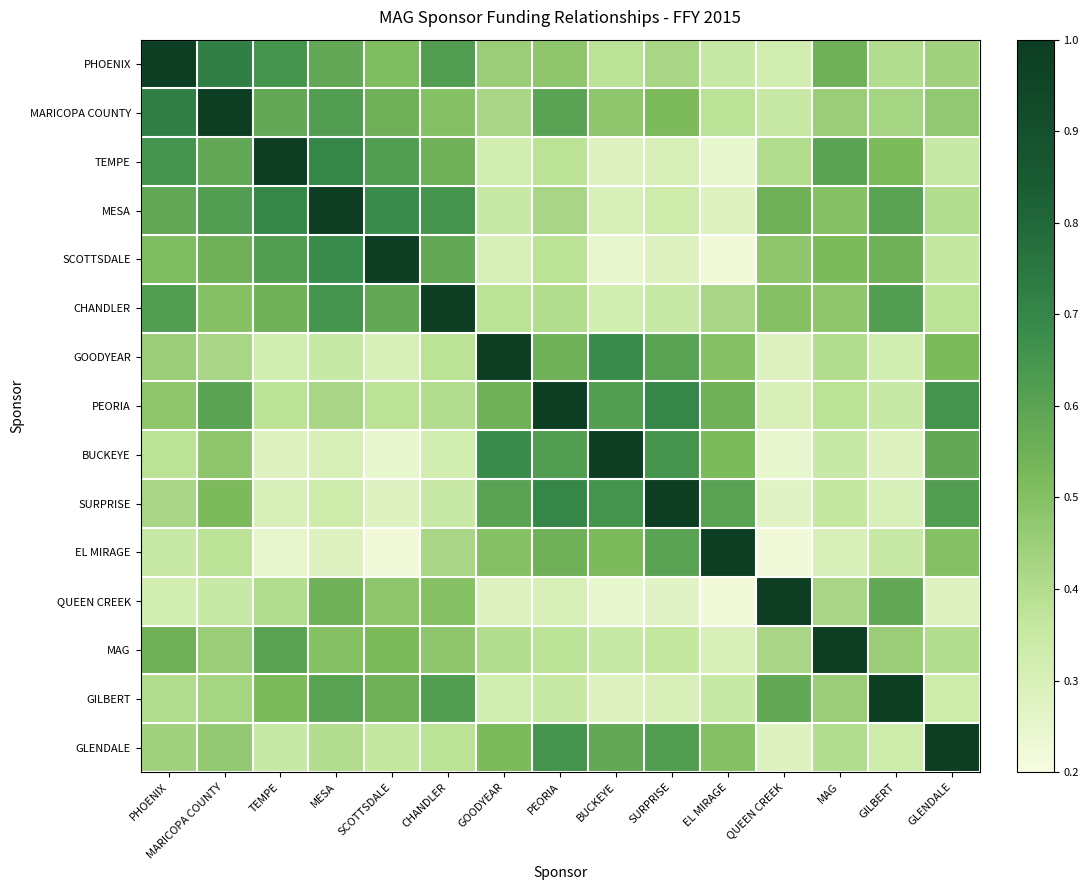

Reading left to right, list all the values displayed in this chart.

PHOENIX: PHOENIX=1.0	MARICOPA COUNTY=0.7	TEMPE=0.7	MESA=0.6	SCOTTSDALE=0.5	CHANDLER=0.6	GOODYEAR=0.5	PEORIA=0.5	BUCKEYE=0.4	SURPRISE=0.4	EL MIRAGE=0.3	QUEEN CREEK=0.3	MAG=0.6	GILBERT=0.4	GLENDALE=0.4
MARICOPA COUNTY: PHOENIX=0.7	MARICOPA COUNTY=1.0	TEMPE=0.6	MESA=0.6	SCOTTSDALE=0.6	CHANDLER=0.5	GOODYEAR=0.4	PEORIA=0.6	BUCKEYE=0.5	SURPRISE=0.5	EL MIRAGE=0.4	QUEEN CREEK=0.3	MAG=0.5	GILBERT=0.4	GLENDALE=0.5
TEMPE: PHOENIX=0.7	MARICOPA COUNTY=0.6	TEMPE=1.0	MESA=0.7	SCOTTSDALE=0.6	CHANDLER=0.6	GOODYEAR=0.3	PEORIA=0.4	BUCKEYE=0.3	SURPRISE=0.3	EL MIRAGE=0.2	QUEEN CREEK=0.4	MAG=0.6	GILBERT=0.5	GLENDALE=0.3
MESA: PHOENIX=0.6	MARICOPA COUNTY=0.6	TEMPE=0.7	MESA=1.0	SCOTTSDALE=0.7	CHANDLER=0.7	GOODYEAR=0.3	PEORIA=0.4	BUCKEYE=0.3	SURPRISE=0.3	EL MIRAGE=0.3	QUEEN CREEK=0.6	MAG=0.5	GILBERT=0.6	GLENDALE=0.4
SCOTTSDALE: PHOENIX=0.5	MARICOPA COUNTY=0.6	TEMPE=0.6	MESA=0.7	SCOTTSDALE=1.0	CHANDLER=0.6	GOODYEAR=0.3	PEORIA=0.4	BUCKEYE=0.2	SURPRISE=0.3	EL MIRAGE=0.2	QUEEN CREEK=0.5	MAG=0.5	GILBERT=0.6	GLENDALE=0.4
CHANDLER: PHOENIX=0.6	MARICOPA COUNTY=0.5	TEMPE=0.6	MESA=0.7	SCOTTSDALE=0.6	CHANDLER=1.0	GOODYEAR=0.4	PEORIA=0.4	BUCKEYE=0.3	SURPRISE=0.3	EL MIRAGE=0.4	QUEEN CREEK=0.5	MAG=0.5	GILBERT=0.6	GLENDALE=0.4
GOODYEAR: PHOENIX=0.5	MARICOPA COUNTY=0.4	TEMPE=0.3	MESA=0.3	SCOTTSDALE=0.3	CHANDLER=0.4	GOODYEAR=1.0	PEORIA=0.6	BUCKEYE=0.7	SURPRISE=0.6	EL MIRAGE=0.5	QUEEN CREEK=0.3	MAG=0.4	GILBERT=0.3	GLENDALE=0.5
PEORIA: PHOENIX=0.5	MARICOPA COUNTY=0.6	TEMPE=0.4	MESA=0.4	SCOTTSDALE=0.4	CHANDLER=0.4	GOODYEAR=0.6	PEORIA=1.0	BUCKEYE=0.6	SURPRISE=0.7	EL MIRAGE=0.6	QUEEN CREEK=0.3	MAG=0.4	GILBERT=0.3	GLENDALE=0.7
BUCKEYE: PHOENIX=0.4	MARICOPA COUNTY=0.5	TEMPE=0.3	MESA=0.3	SCOTTSDALE=0.2	CHANDLER=0.3	GOODYEAR=0.7	PEORIA=0.6	BUCKEYE=1.0	SURPRISE=0.7	EL MIRAGE=0.5	QUEEN CREEK=0.2	MAG=0.3	GILBERT=0.3	GLENDALE=0.6
SURPRISE: PHOENIX=0.4	MARICOPA COUNTY=0.5	TEMPE=0.3	MESA=0.3	SCOTTSDALE=0.3	CHANDLER=0.3	GOODYEAR=0.6	PEORIA=0.7	BUCKEYE=0.7	SURPRISE=1.0	EL MIRAGE=0.6	QUEEN CREEK=0.3	MAG=0.4	GILBERT=0.3	GLENDALE=0.6
EL MIRAGE: PHOENIX=0.3	MARICOPA COUNTY=0.4	TEMPE=0.2	MESA=0.3	SCOTTSDALE=0.2	CHANDLER=0.4	GOODYEAR=0.5	PEORIA=0.6	BUCKEYE=0.5	SURPRISE=0.6	EL MIRAGE=1.0	QUEEN CREEK=0.2	MAG=0.3	GILBERT=0.3	GLENDALE=0.5
QUEEN CREEK: PHOENIX=0.3	MARICOPA COUNTY=0.3	TEMPE=0.4	MESA=0.6	SCOTTSDALE=0.5	CHANDLER=0.5	GOODYEAR=0.3	PEORIA=0.3	BUCKEYE=0.2	SURPRISE=0.3	EL MIRAGE=0.2	QUEEN CREEK=1.0	MAG=0.4	GILBERT=0.6	GLENDALE=0.3
MAG: PHOENIX=0.6	MARICOPA COUNTY=0.5	TEMPE=0.6	MESA=0.5	SCOTTSDALE=0.5	CHANDLER=0.5	GOODYEAR=0.4	PEORIA=0.4	BUCKEYE=0.3	SURPRISE=0.4	EL MIRAGE=0.3	QUEEN CREEK=0.4	MAG=1.0	GILBERT=0.5	GLENDALE=0.4
GILBERT: PHOENIX=0.4	MARICOPA COUNTY=0.4	TEMPE=0.5	MESA=0.6	SCOTTSDALE=0.6	CHANDLER=0.6	GOODYEAR=0.3	PEORIA=0.3	BUCKEYE=0.3	SURPRISE=0.3	EL MIRAGE=0.3	QUEEN CREEK=0.6	MAG=0.5	GILBERT=1.0	GLENDALE=0.3
GLENDALE: PHOENIX=0.4	MARICOPA COUNTY=0.5	TEMPE=0.3	MESA=0.4	SCOTTSDALE=0.4	CHANDLER=0.4	GOODYEAR=0.5	PEORIA=0.7	BUCKEYE=0.6	SURPRISE=0.6	EL MIRAGE=0.5	QUEEN CREEK=0.3	MAG=0.4	GILBERT=0.3	GLENDALE=1.0